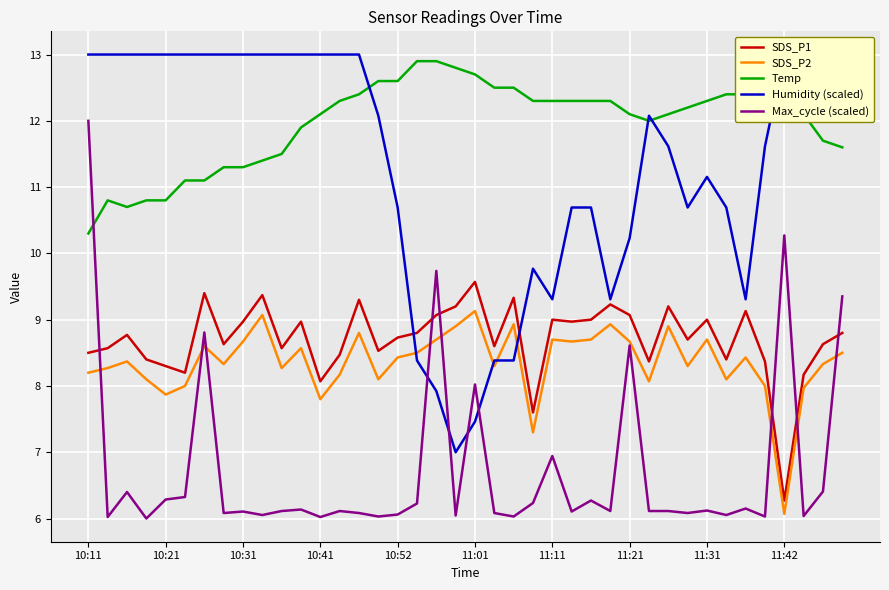

True or false: SDS_P1 and Temp intersect in this chart.

False